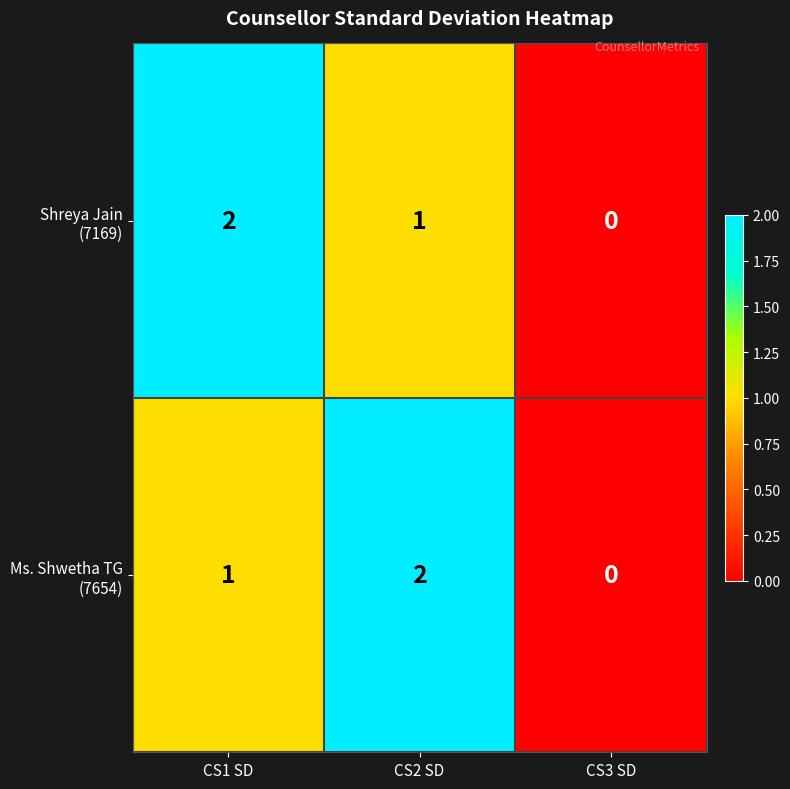

Which category has the lowest value across all series?

CS3 SD